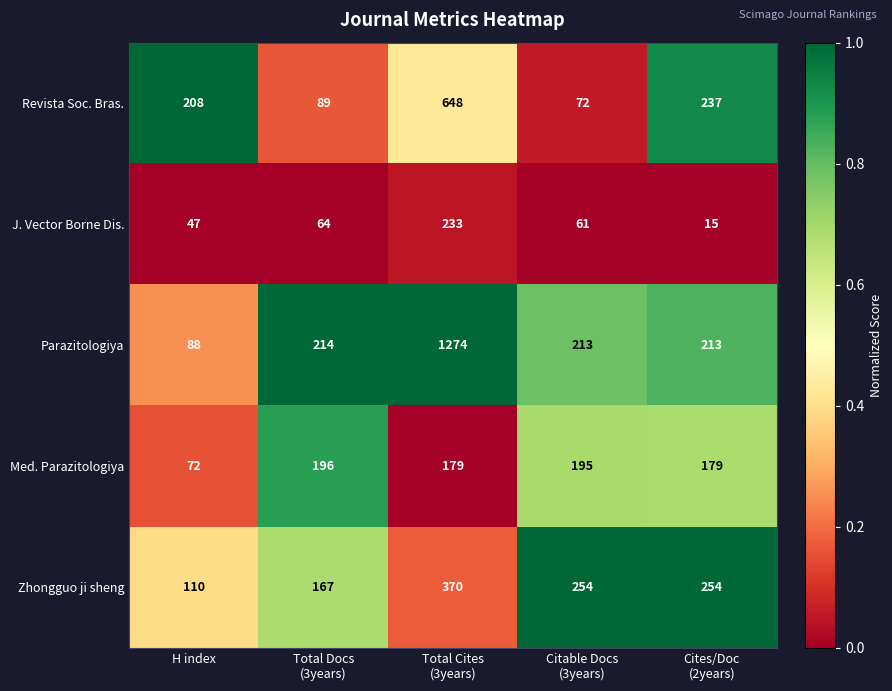

What is the average value of the Revista Soc. Bras. series?

251